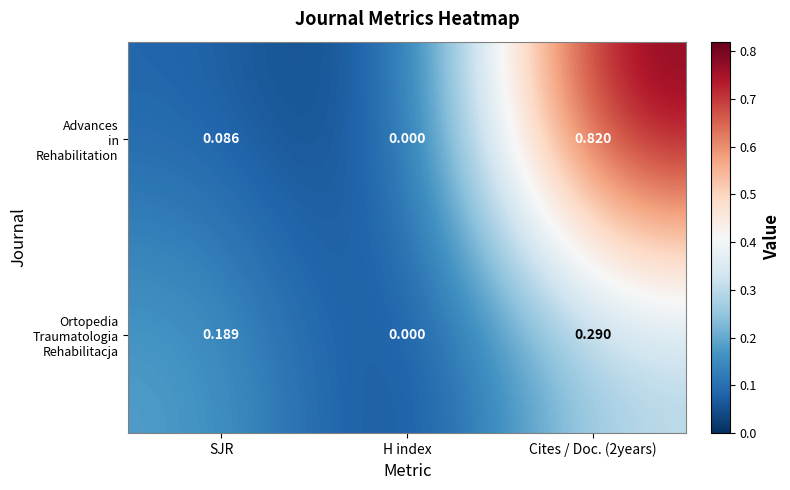

At which category does the chart reach its minimum across all series?

H index